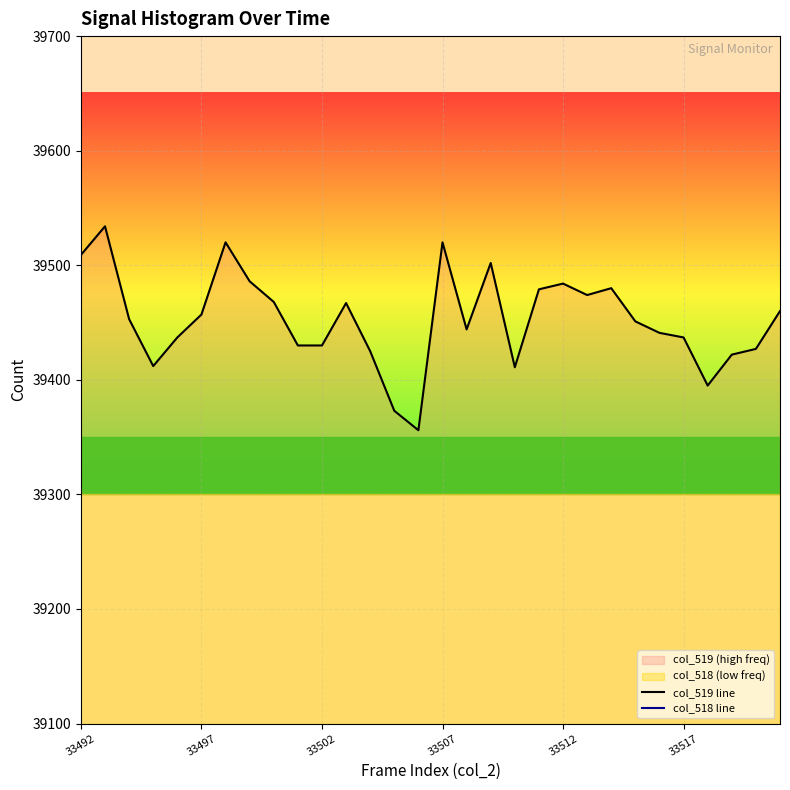

What is the highest value of the col_519 line series?

39534